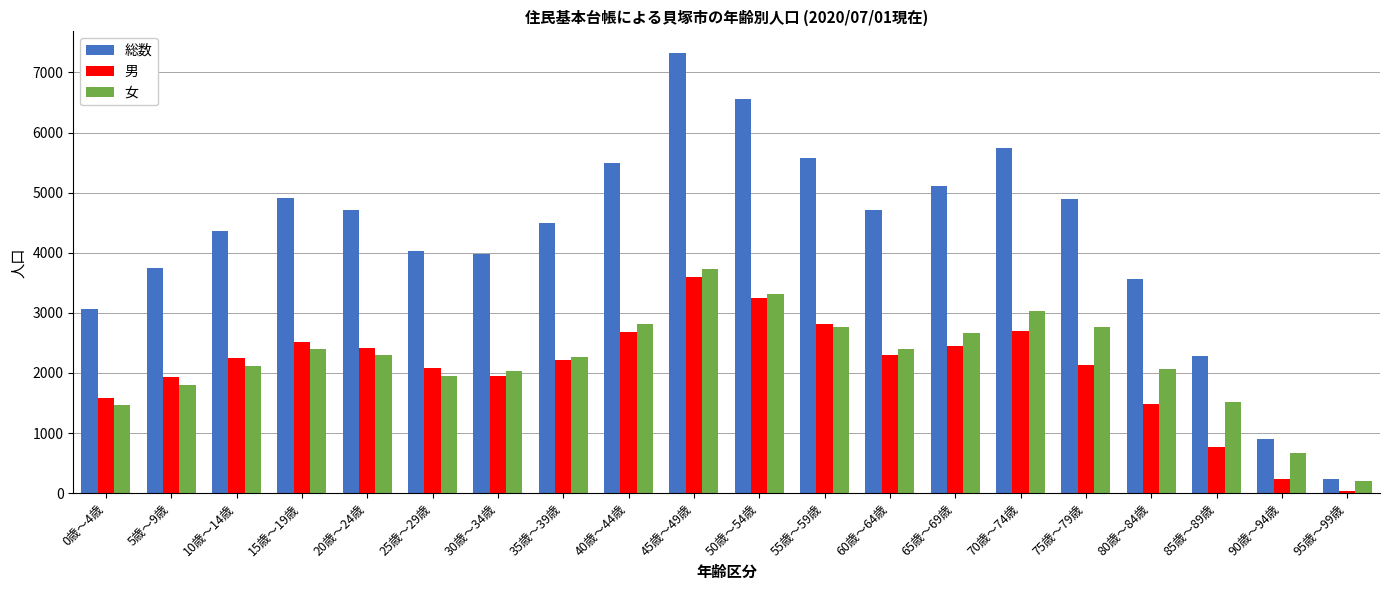

Are the bars horizontal?

No